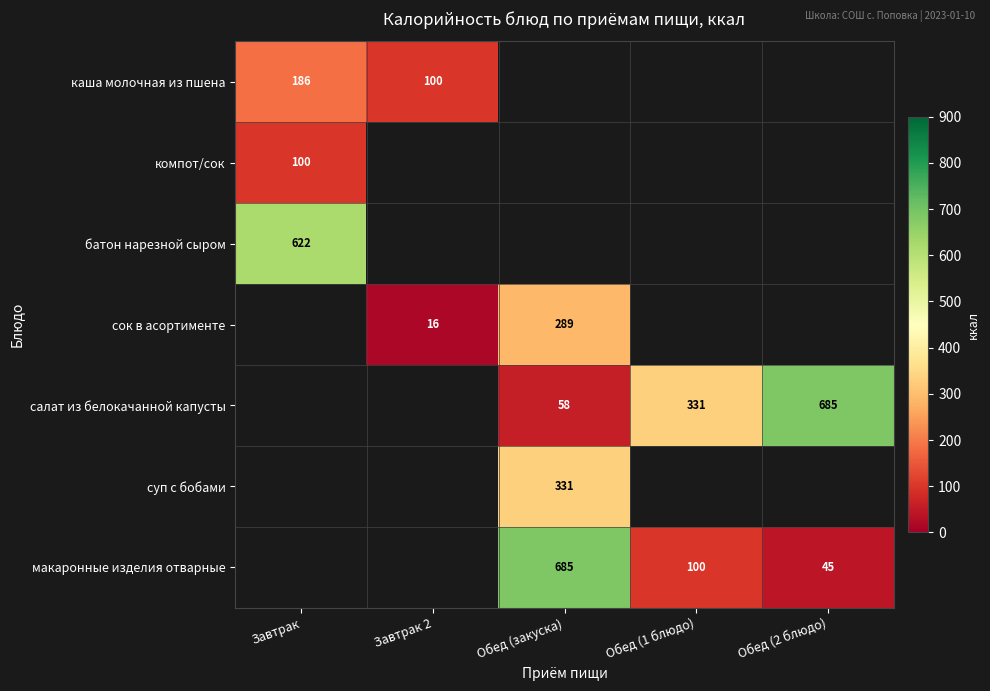

The салат из белокачанной капусты series shows 206 at Обед (2 блюдо). True or false?

False